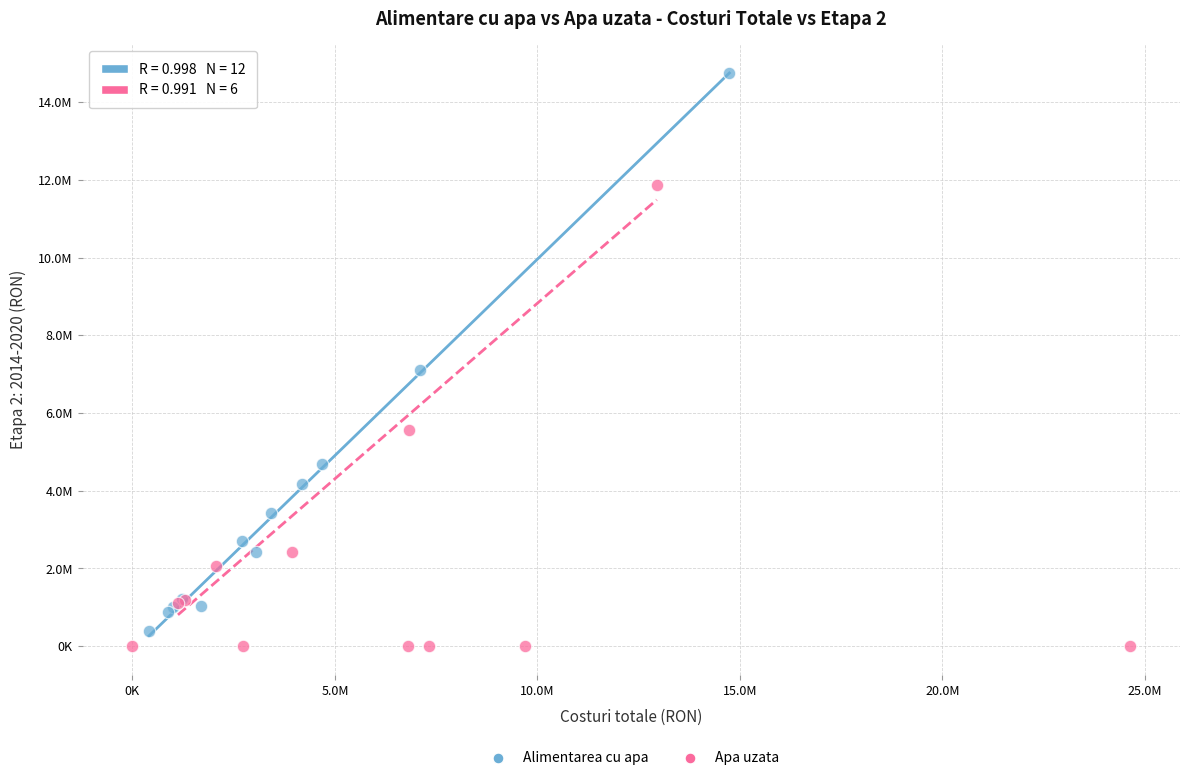

Which series has the largest Y range (max minus min)?

Alimentarea cu apa